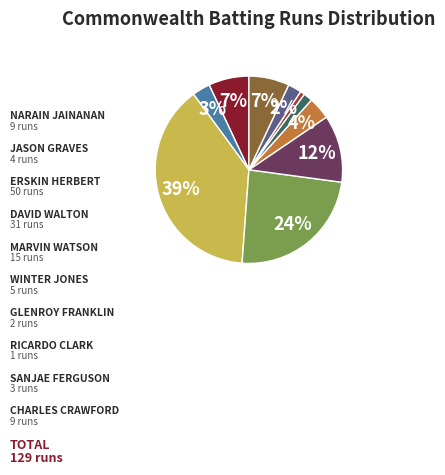

To the nearest percent, what is the difference between the largest and smallest slice percentages?

38%